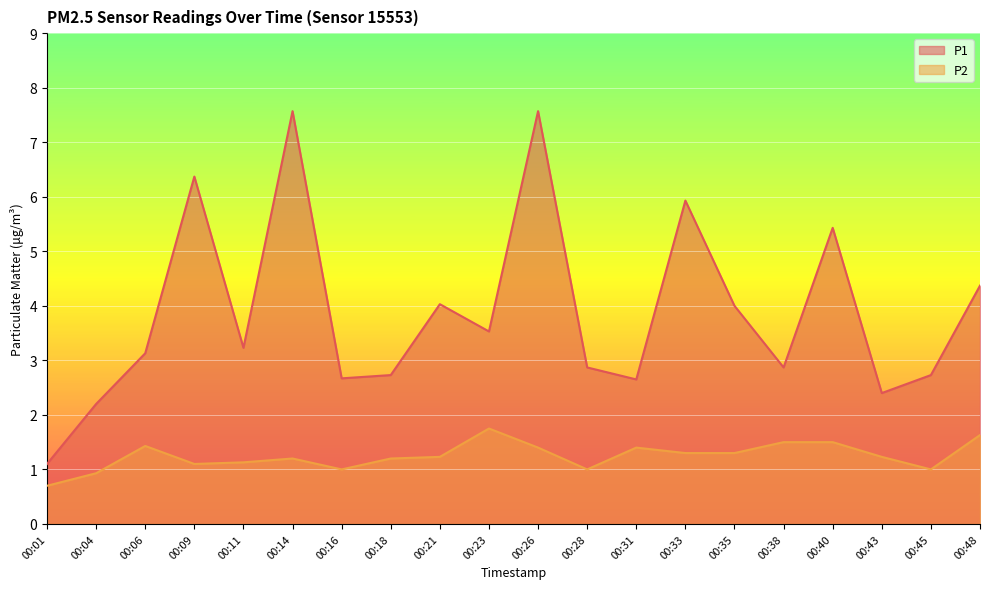

Rank the series at 00:28 from lowest to highest value.

P2, P1